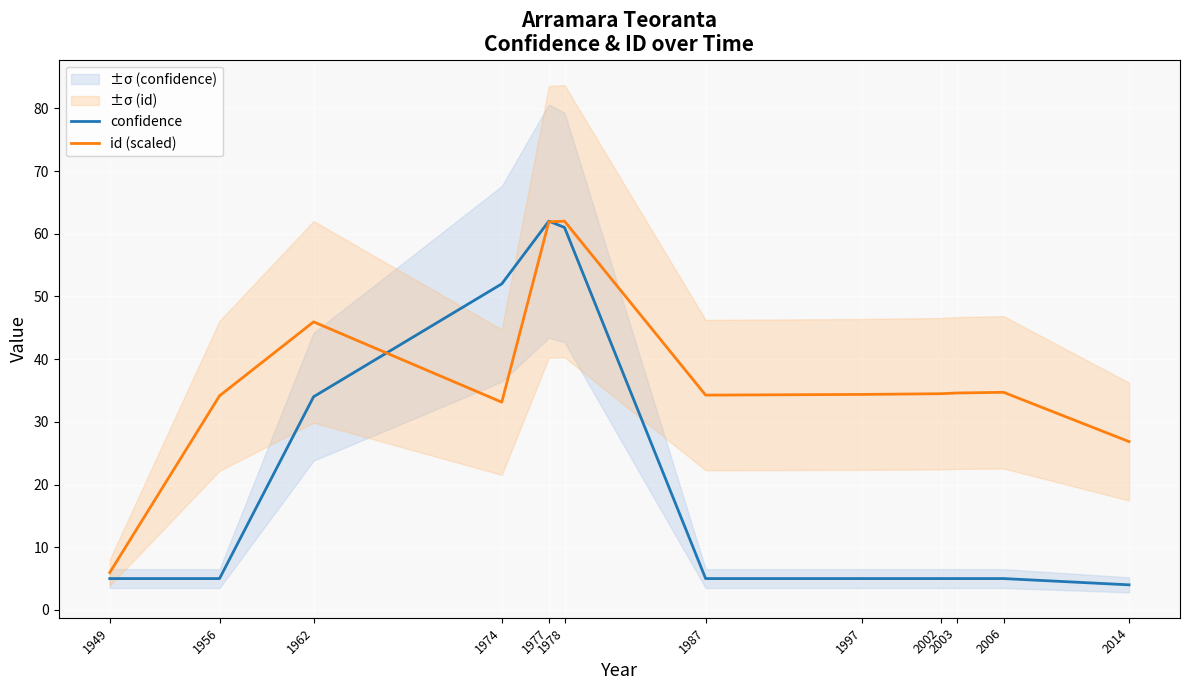

Reading left to right, extract all data points from this chart.

confidence: 1949=5.0	1956=5.0	1962=34.0	1974=52.0	1977=62.0	1978=61.0	1987=5.0	1997=5.0	2002=5.0	2003=5.0	2006=5.0	2014=4.0
id (scaled): 1949=6.0	1956=34.1	1962=45.9	1974=33.1	1977=61.9	1978=62.0	1987=34.3	1997=34.4	2002=34.5	2003=34.6	2006=34.7	2014=26.8